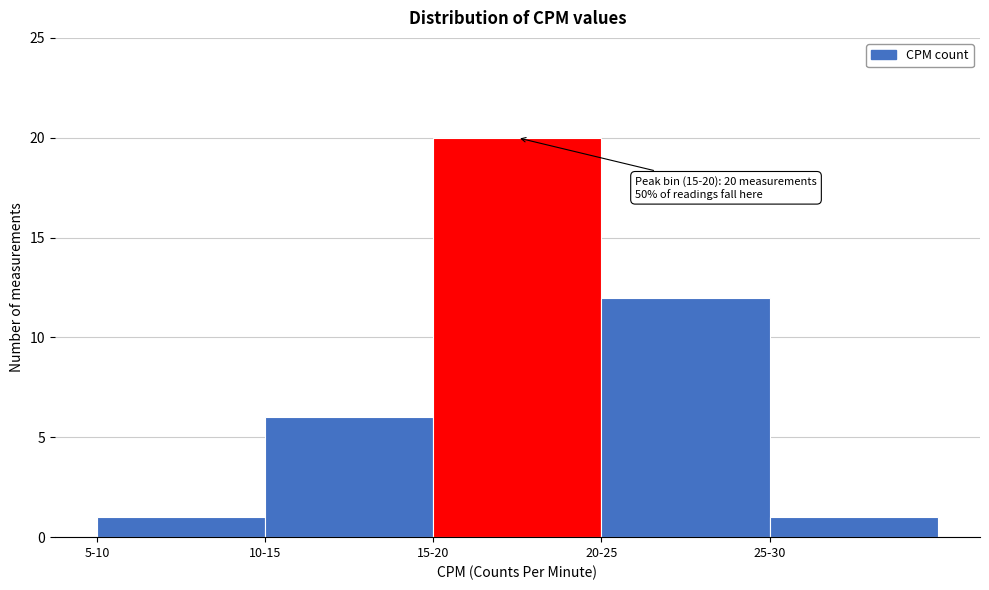

Reading left to right, transcribe all the data shown in this chart.

1	6	20	12	1